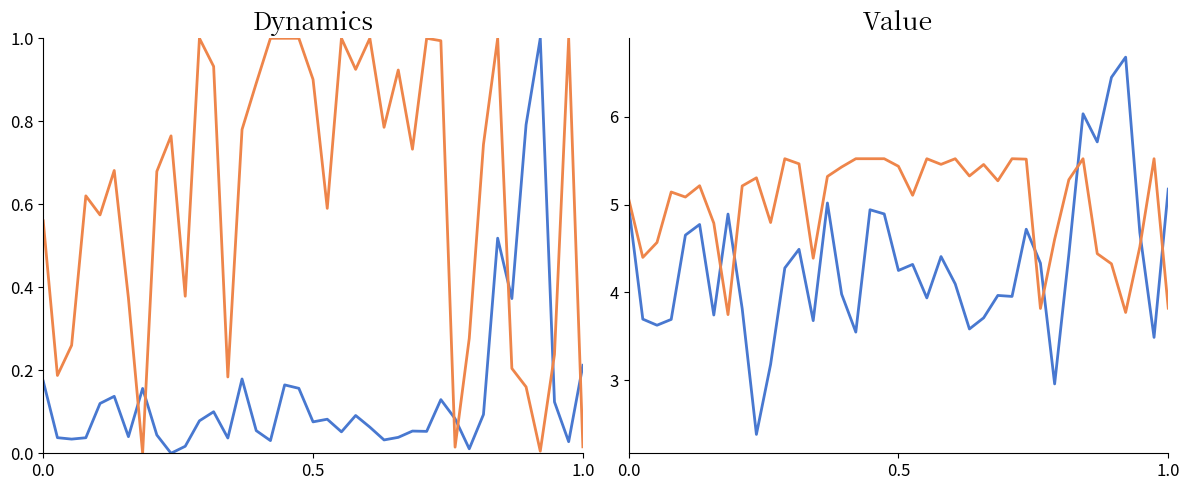

How many values in the Res District Per-Pupil Amount series exceed 5?

26